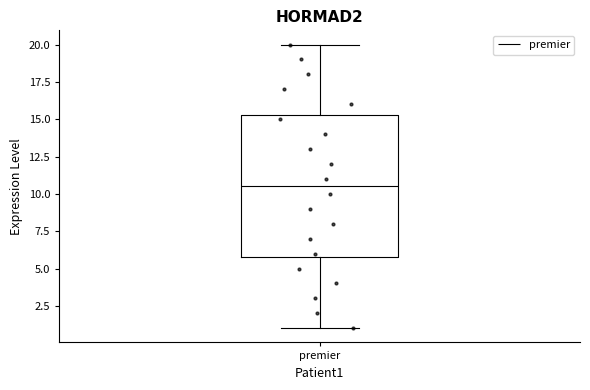

Read this box plot against the y-axis: the position of the median line, the range covered by the box, and the ends of both whiskers. The values are not printed on the chart, so give them approximately, as read against the axis.

median 10.5, box 6.0 to 15.5, whiskers 1.0 to 20.0